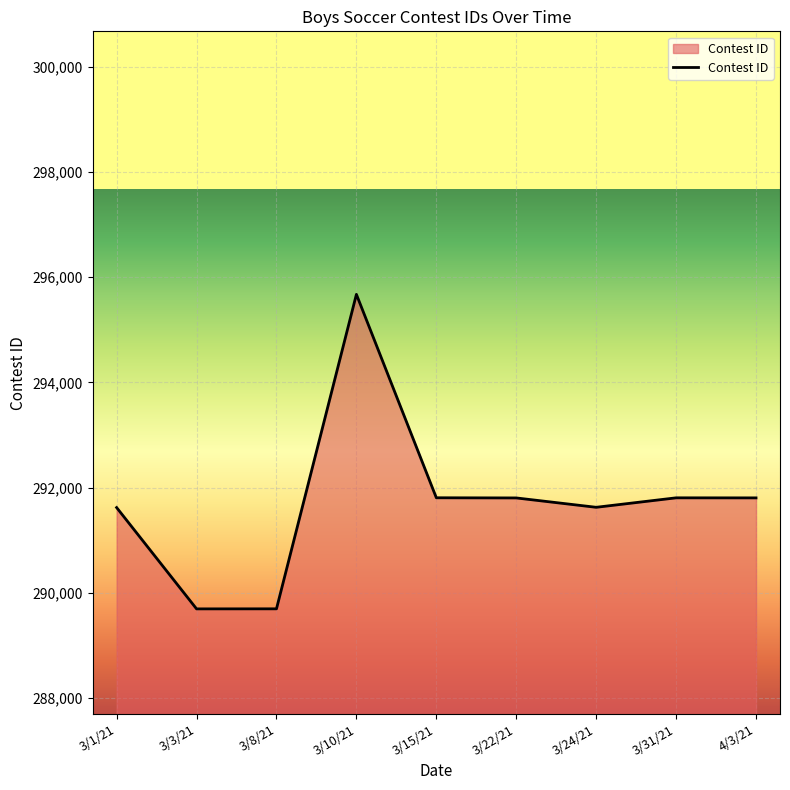

What is the minimum value shown in the chart?

289695